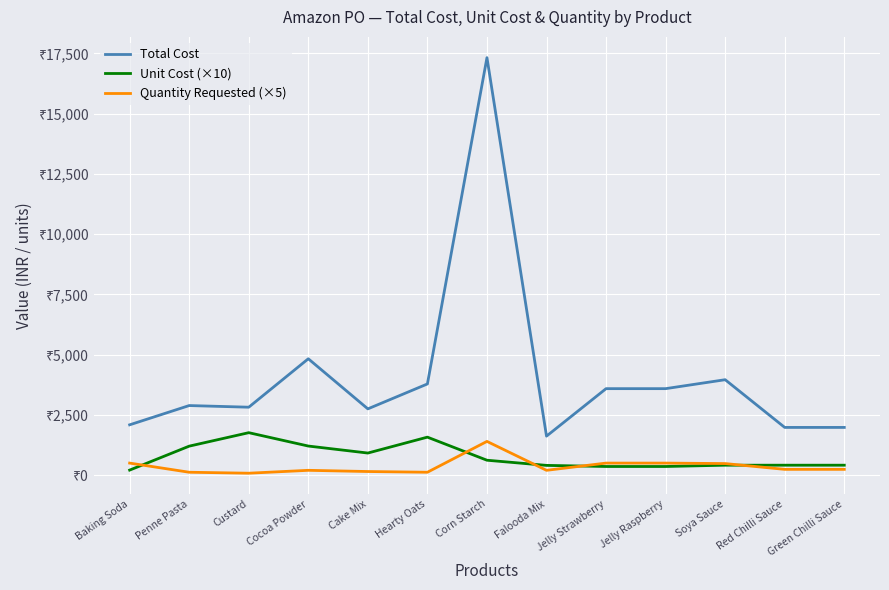

List the series in order of their peak value, highest first.

Total Cost, Unit Cost (×10), Quantity Requested (×5)